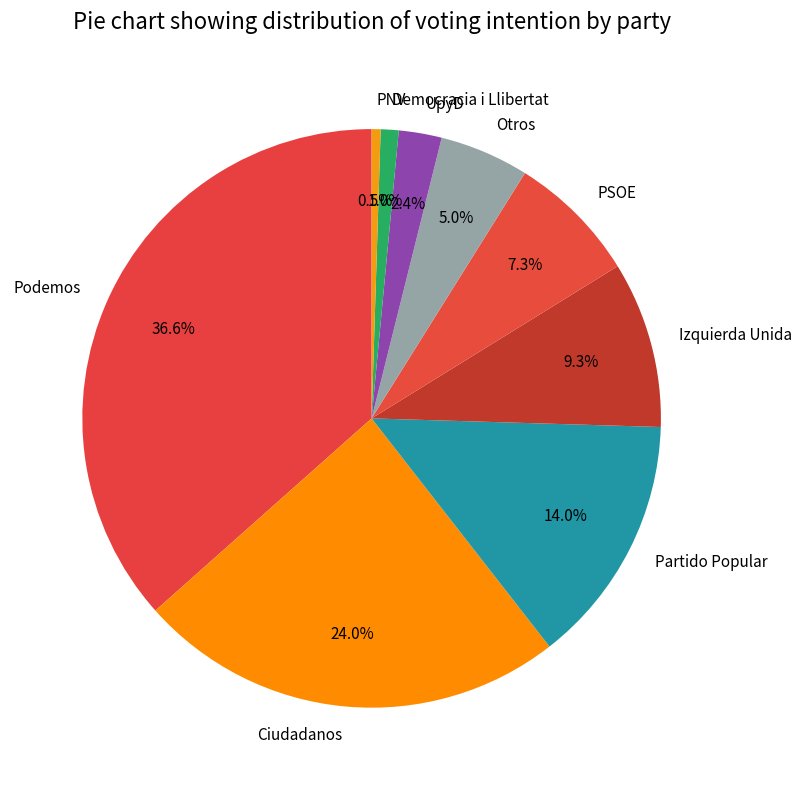

Which category has the biggest portion of the pie?

Podemos